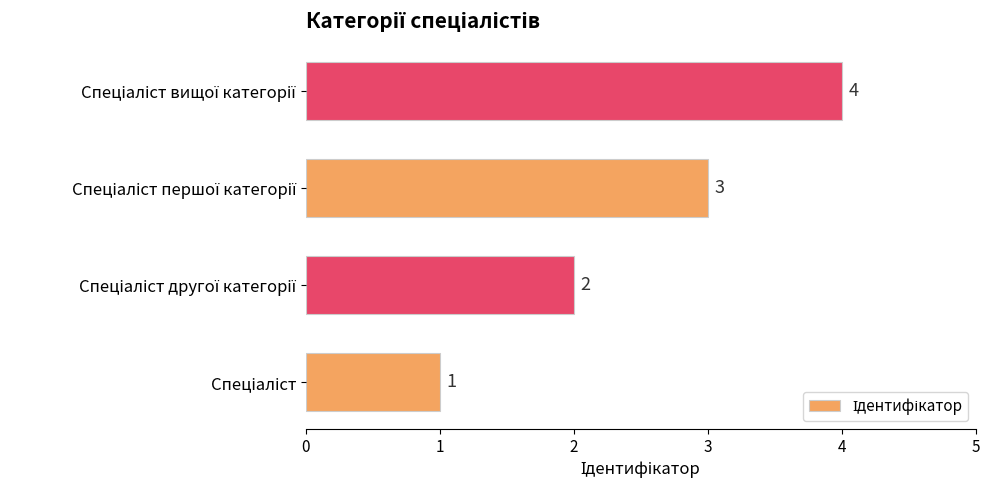

What is the difference between the second highest and minimum values?

2